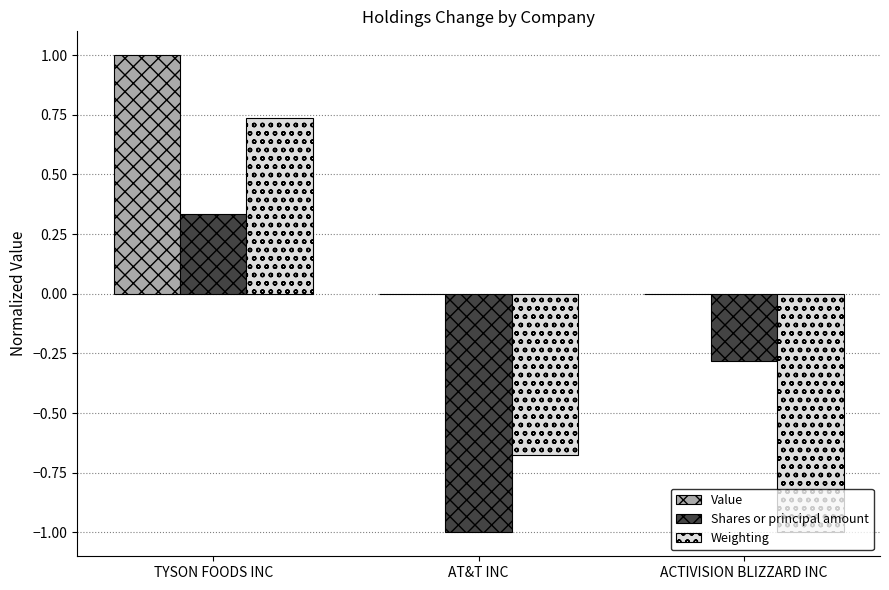

Between TYSON FOODS INC and ACTIVISION BLIZZARD INC, which series saw the biggest shift?

Weighting